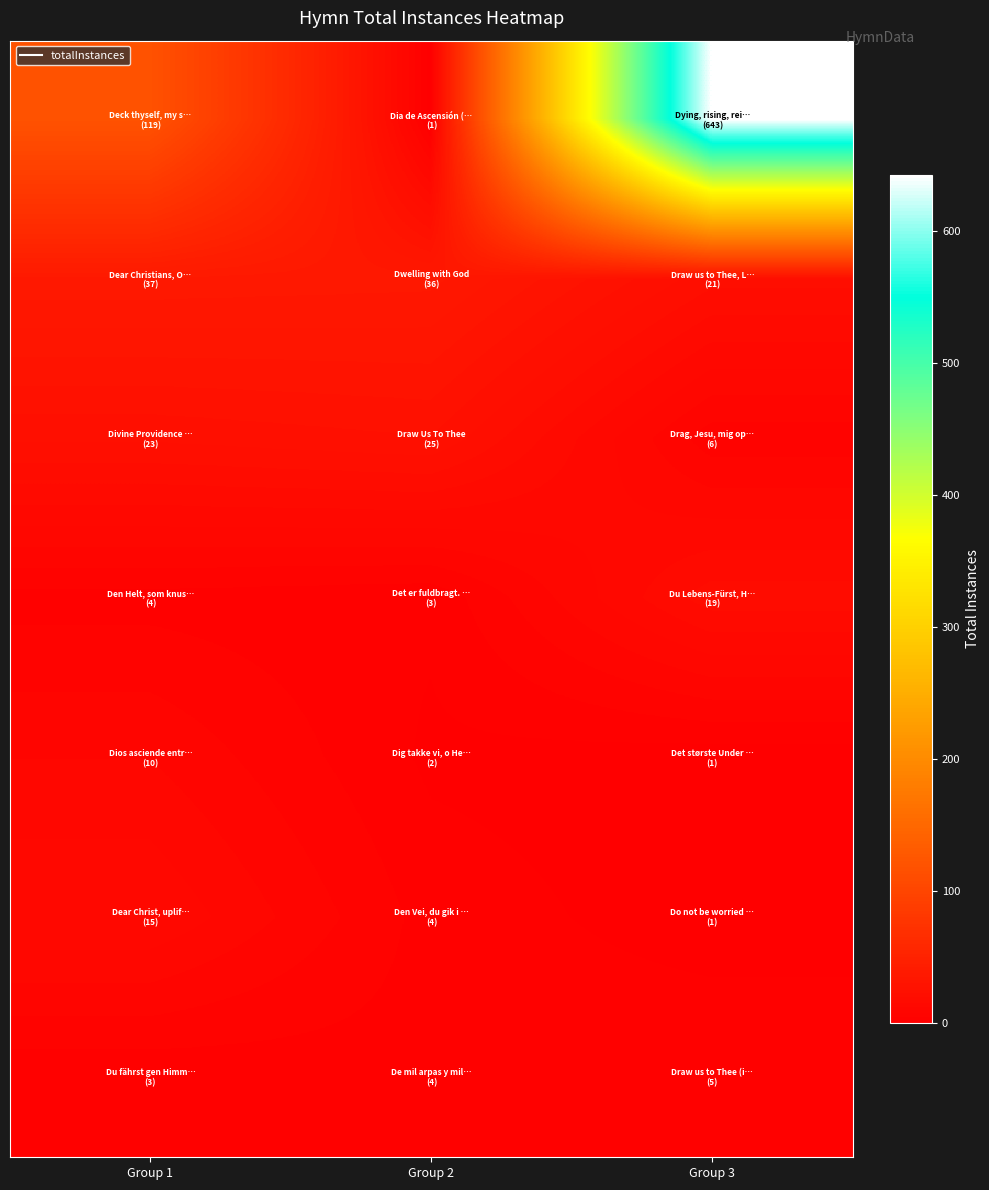

At which category does the chart reach its minimum across all series?

Group 2